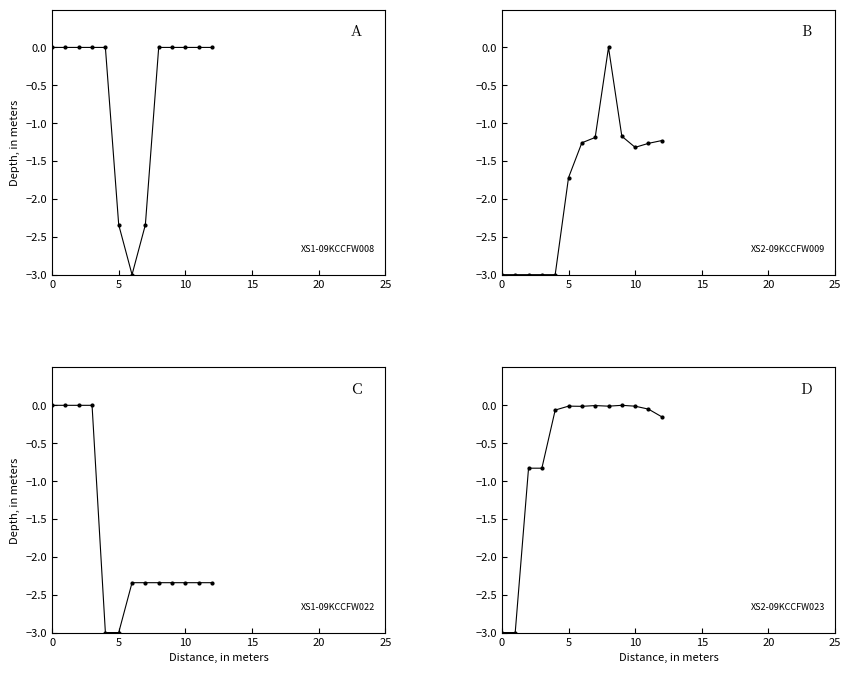

At 12, list the series in order from largest to smallest.

A, D, B, C